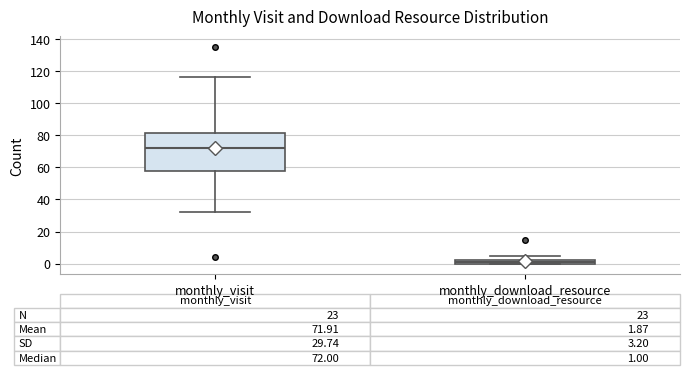

Which box is the tallest, from its lower edge to its upper edge?

monthly_visit